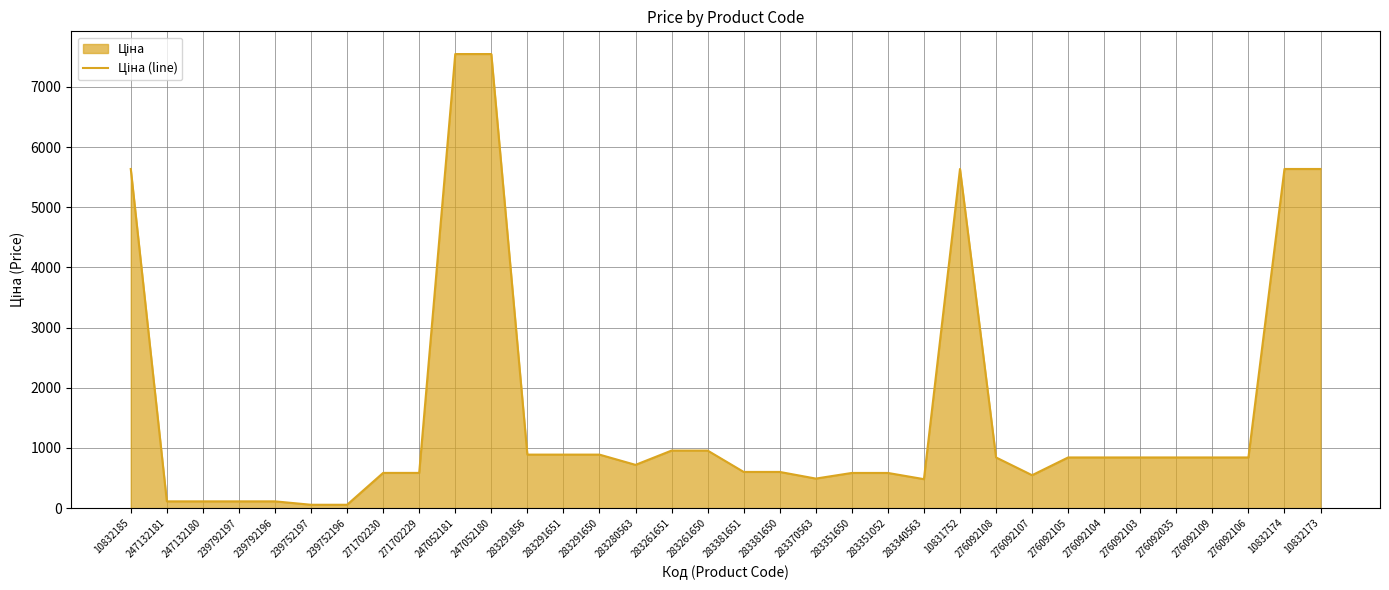

Where does the data first go above 842?

10832185